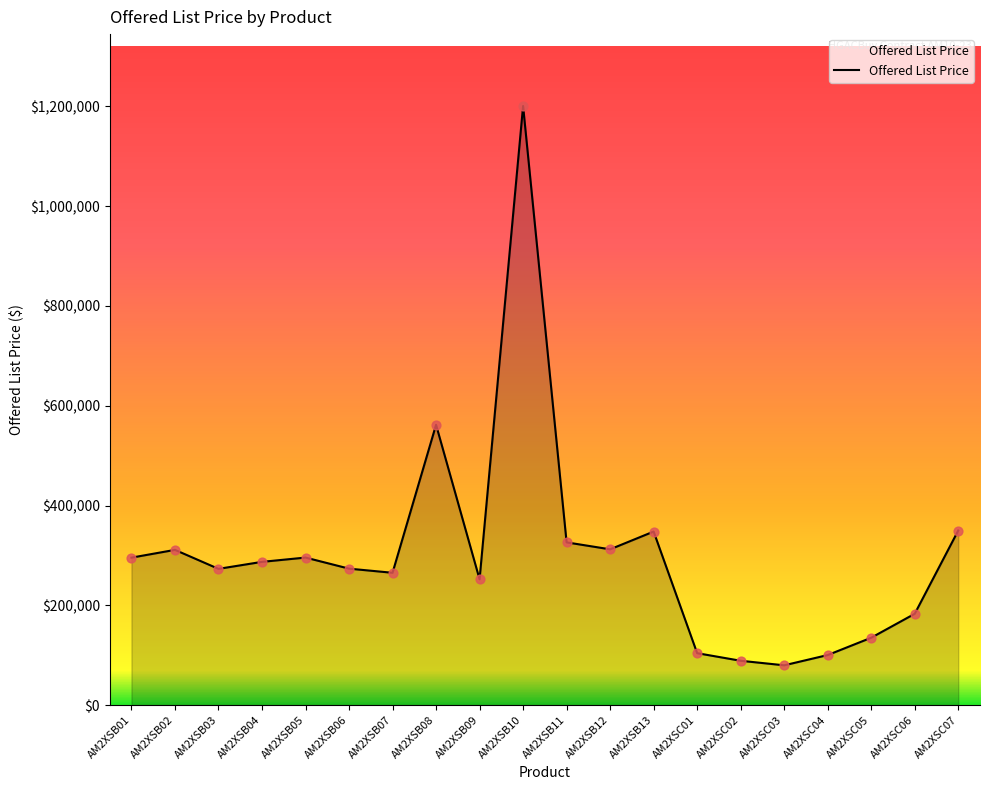

What is the ratio of the value at AM2XSB08 to the value at AM2XSC03?

7.1